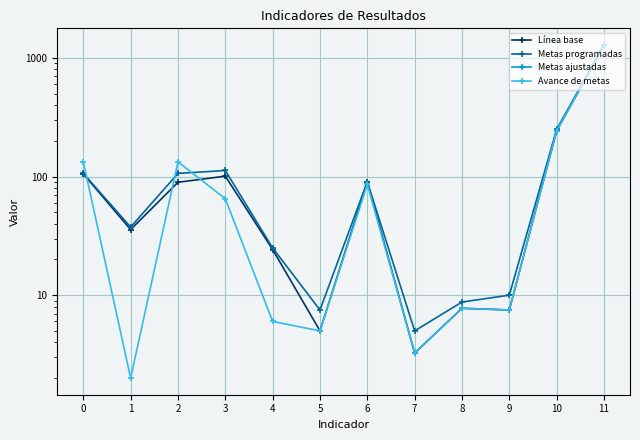

List the series in order of their peak value, lowest first.

Metas ajustadas, Línea base, Avance de metas, Metas programadas